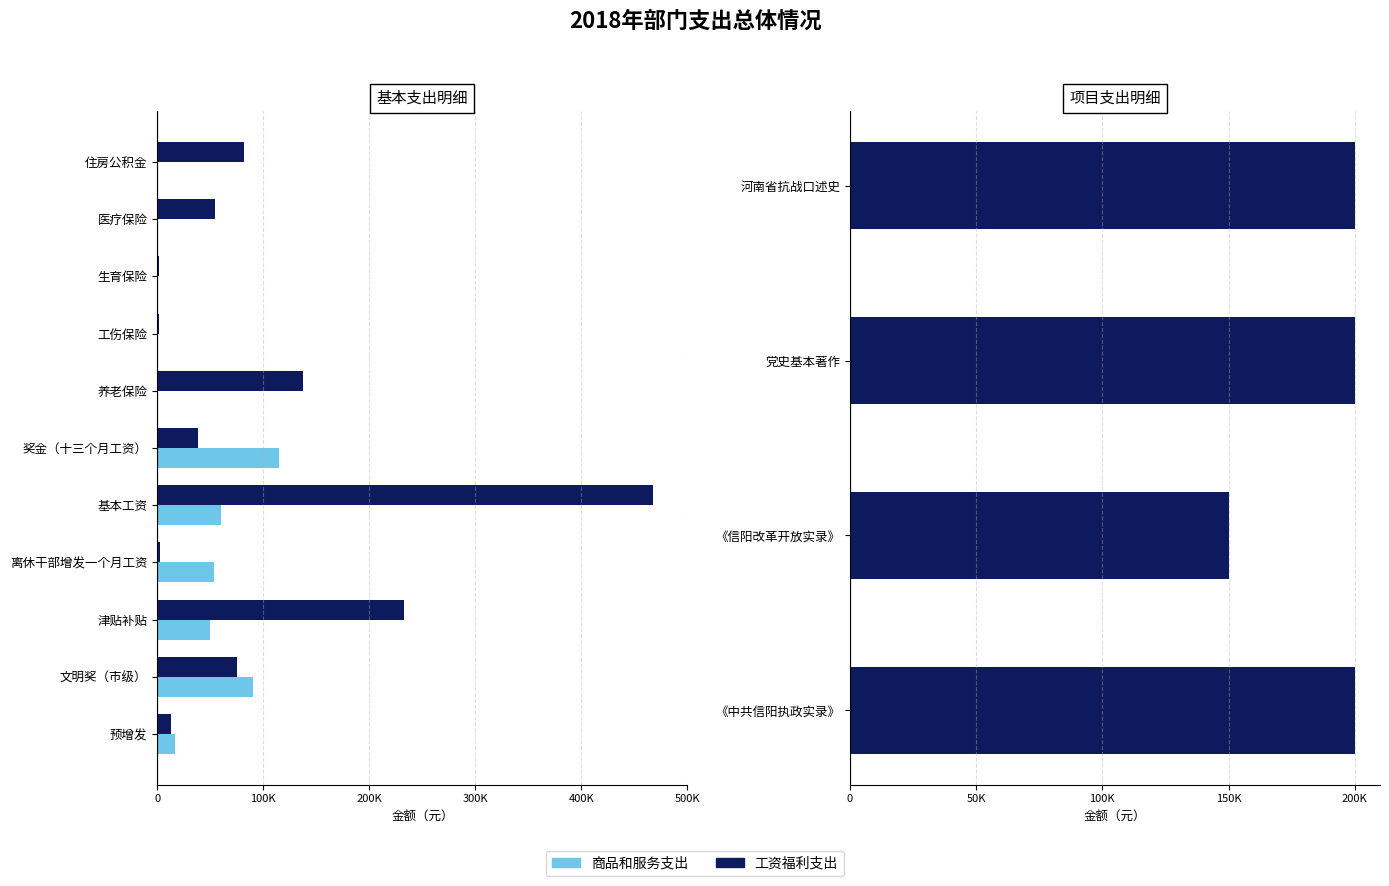

What is the difference between the maximum and minimum values in the 商品和服务支出 series?

115200